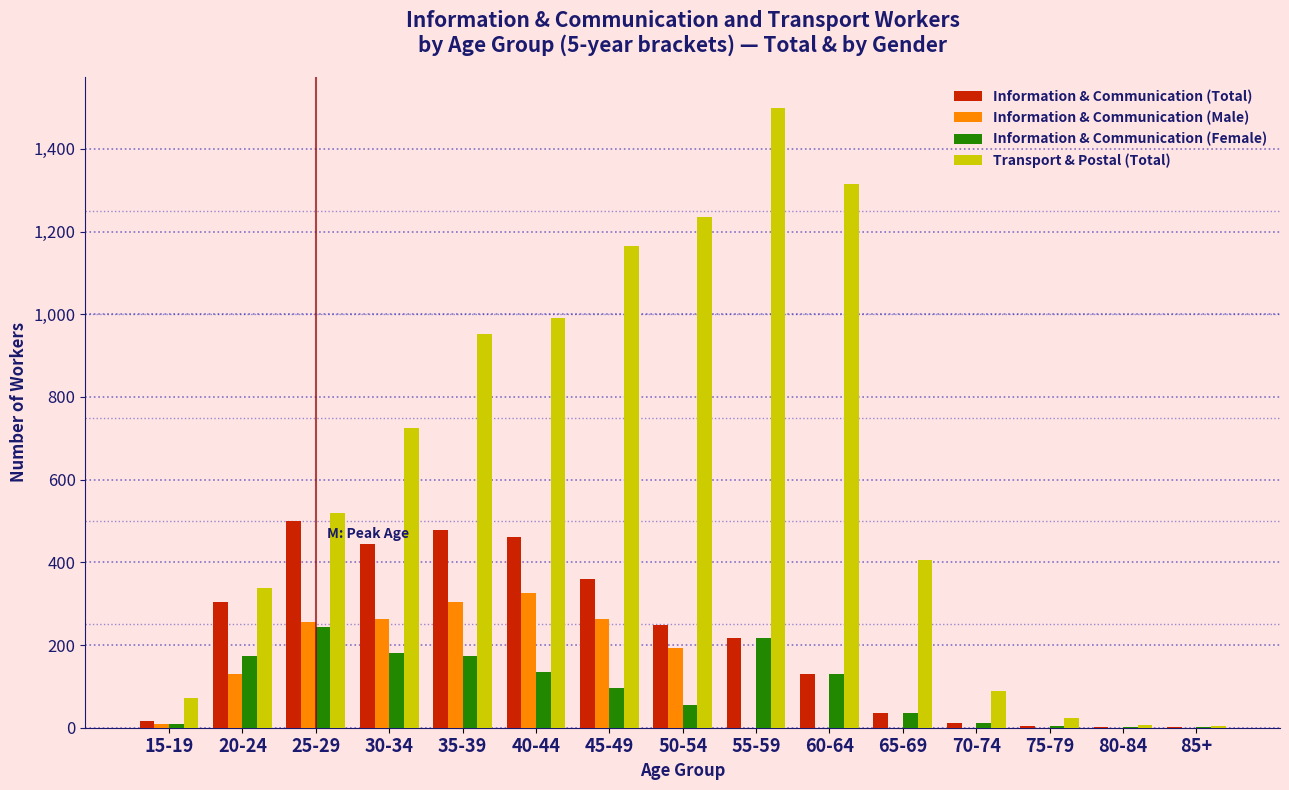

What is the sum of all Information & Communication (Female) values?

1465